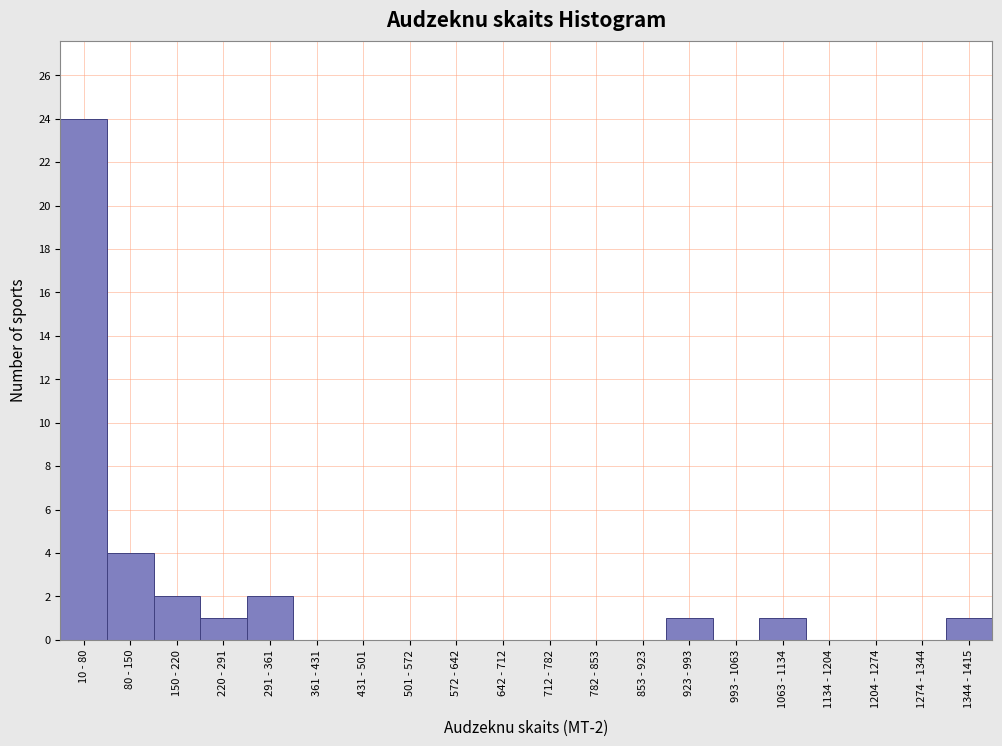

Reading right to left, extract all data points from this chart.

1344 - 1415=1	1274 - 1344=0	1204 - 1274=0	1134 - 1204=0	1063 - 1134=1	993 - 1063=0	923 - 993=1	853 - 923=0	782 - 853=0	712 - 782=0	642 - 712=0	572 - 642=0	501 - 572=0	431 - 501=0	361 - 431=0	291 - 361=2	220 - 291=1	150 - 220=2	80 - 150=4	10 - 80=24